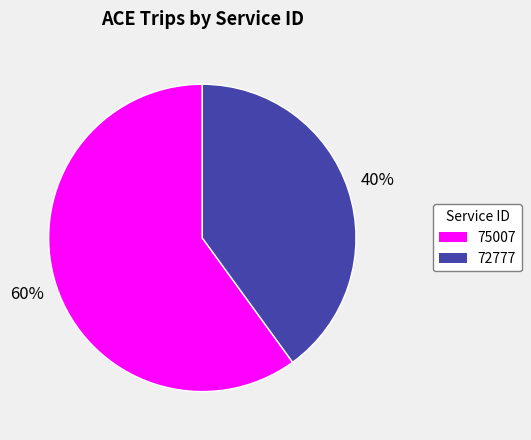

How many segments does this pie chart have?

2